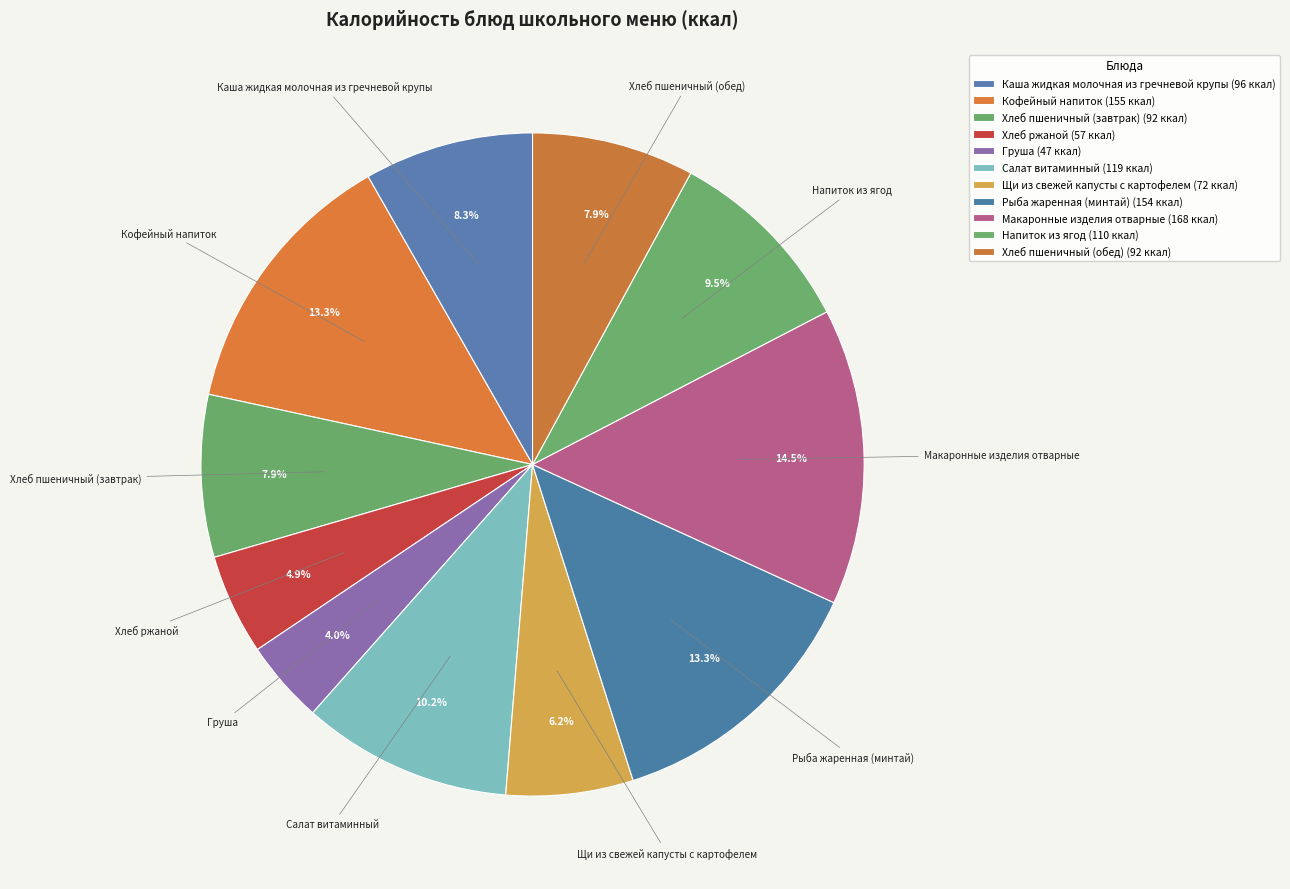

True or false: Каша жидкая молочная из гречневой крупы accounts for 23% of the total.

False